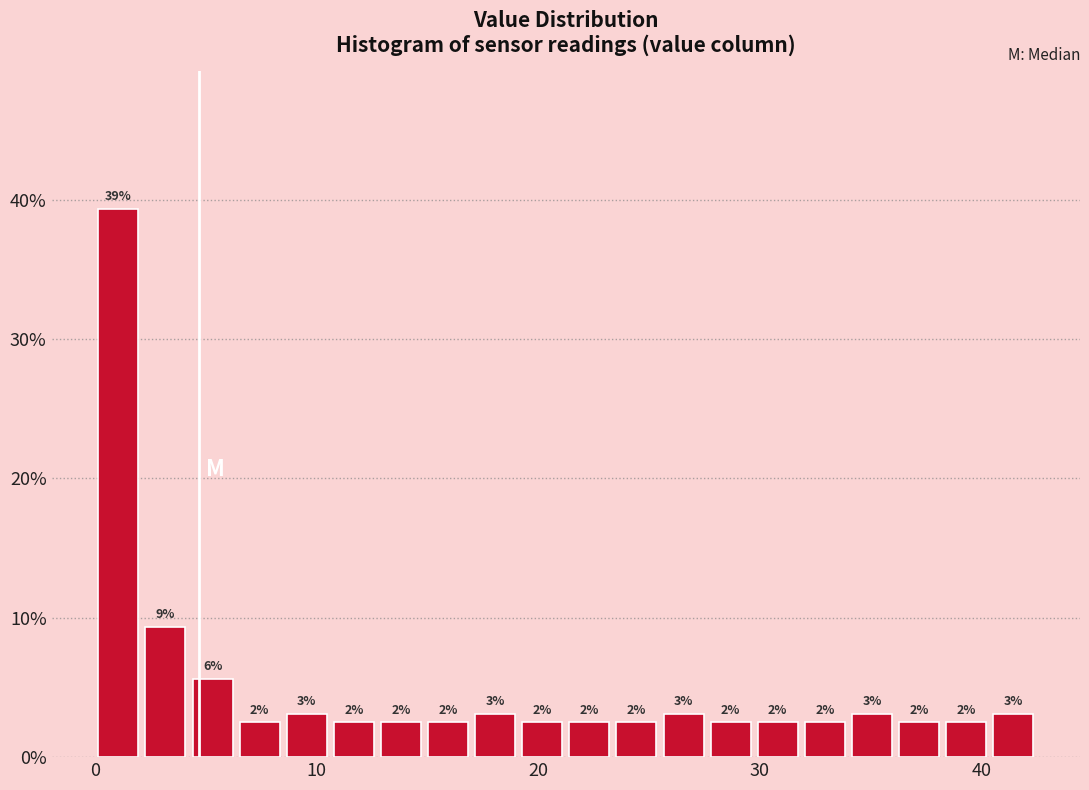

Read against the x-axis, roughly where is the centre of the tallest bar?

1